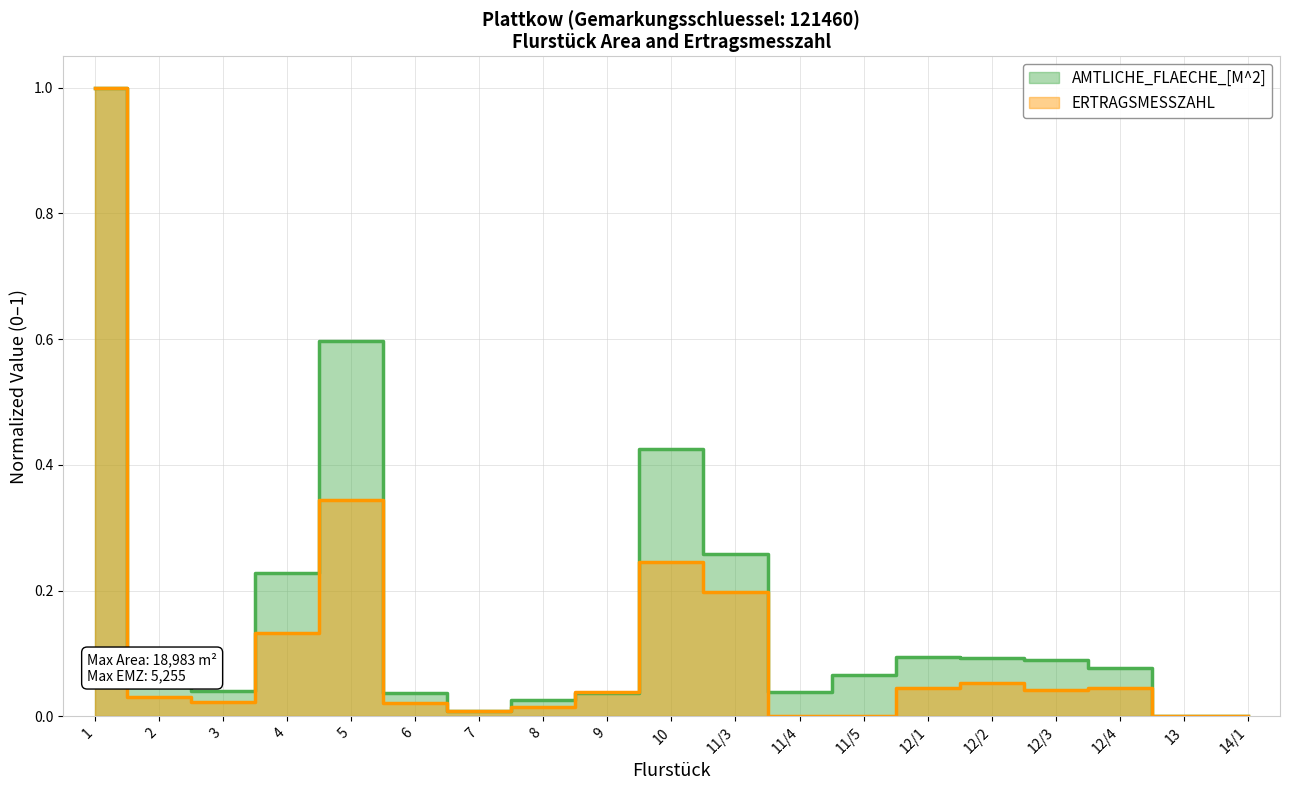

True or false: AMTLICHE_FLAECHE_[M^2] has more than 1 points higher than both neighbors.

True